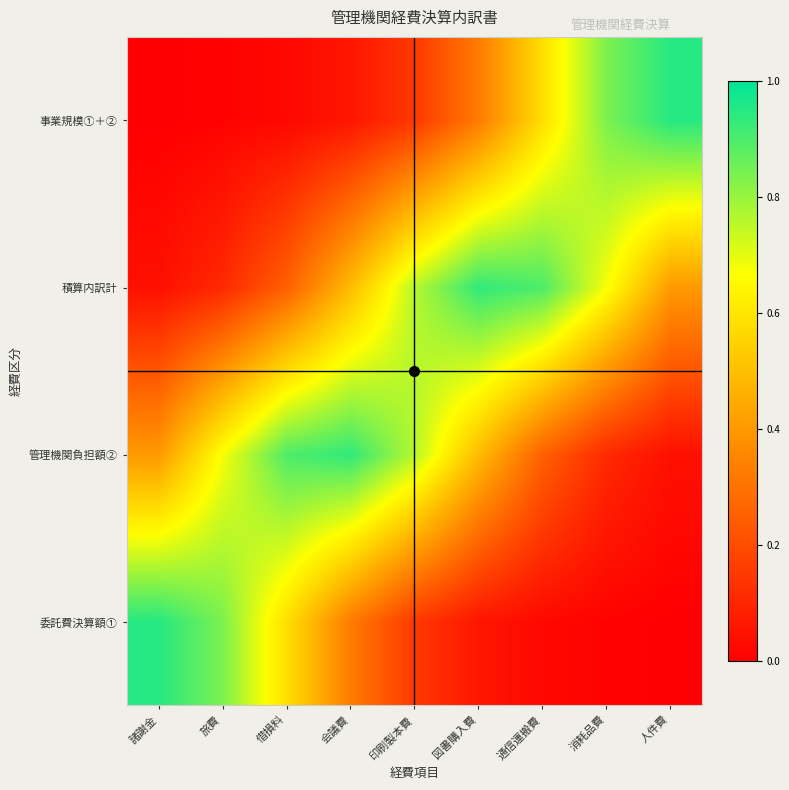

How many distinct data groups are displayed?

4